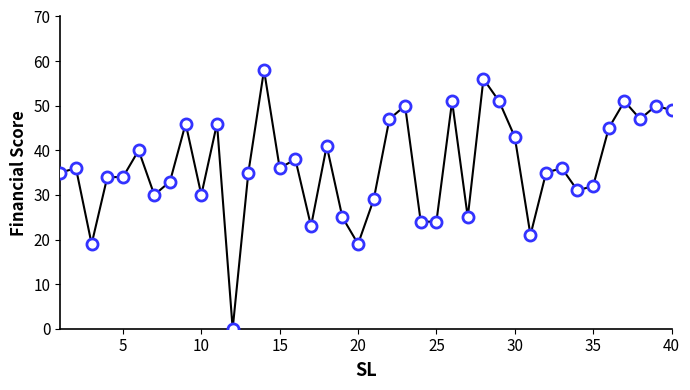

Is this an area chart (filled region under the line)?

No